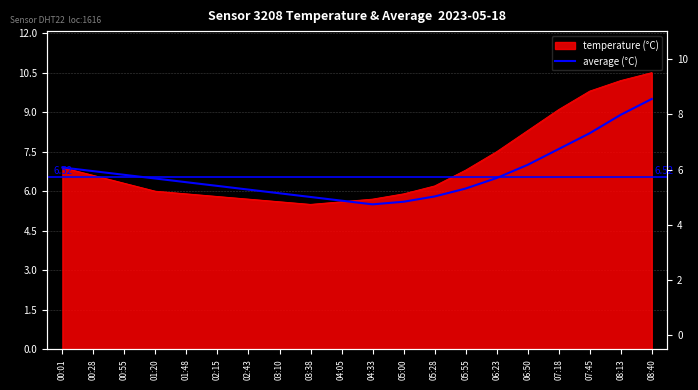

What value does the data have at 04:05?

5.6